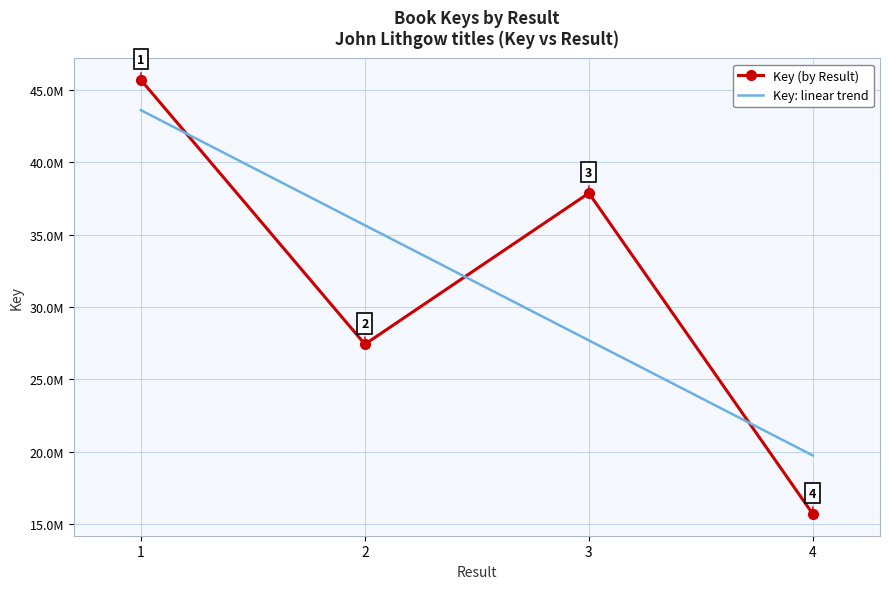

Reading right to left, extract all data points from this chart.

Key (by Result): 15707059.0	37860647.0	27428604.0	45667967.0
Key: linear trend: 19748467.1	27693535.2	35638603.3	43583671.4